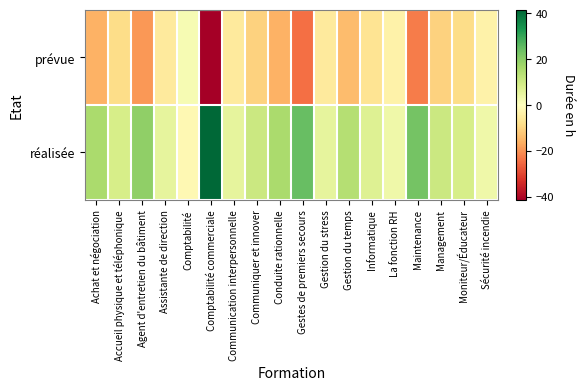

What is the minimum value shown in the chart?

-41.5